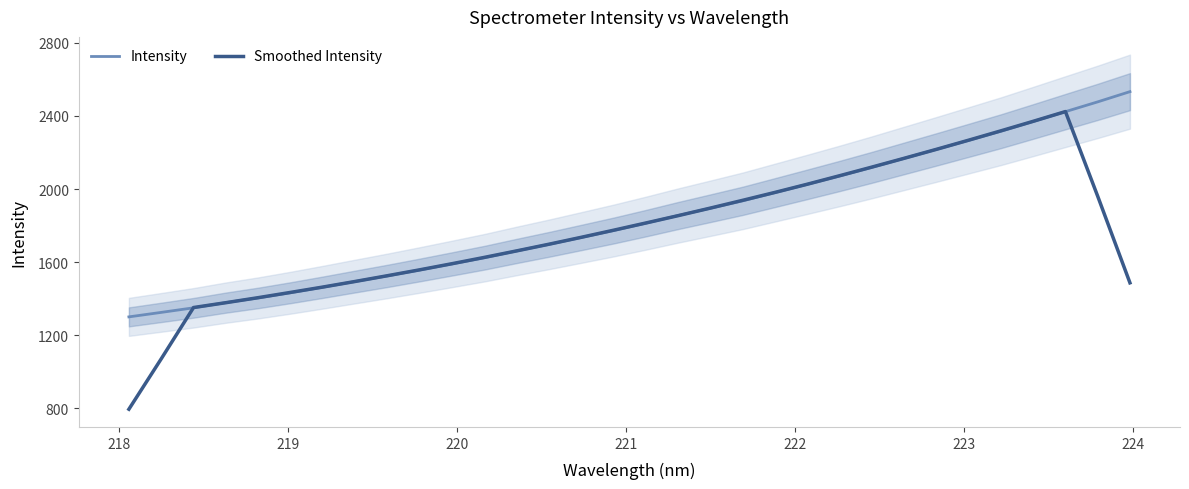

True or false: Smoothed Intensity has a value of 3591.3 at 28.

False